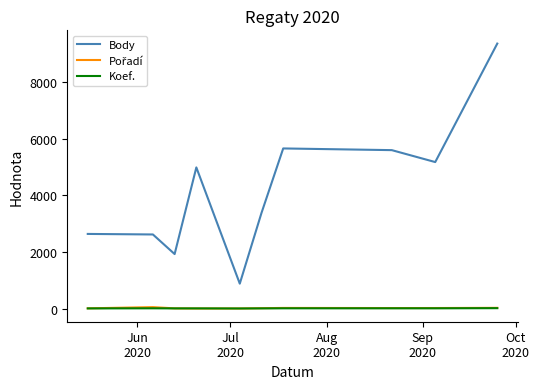

Which series has the widest spread of values?

Body